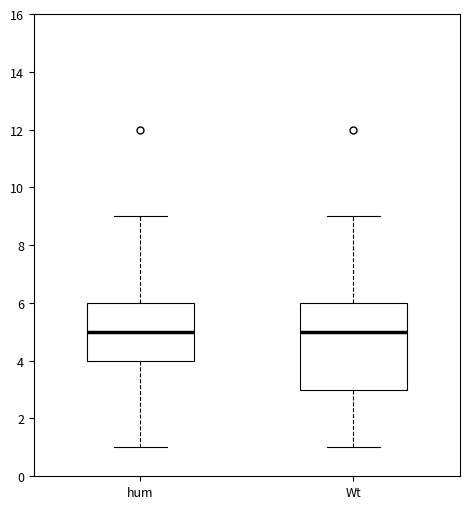

Where is the upper edge of the box for hum on the y-axis? The values are not printed on the chart, so give them approximately, as read against the axis.

6